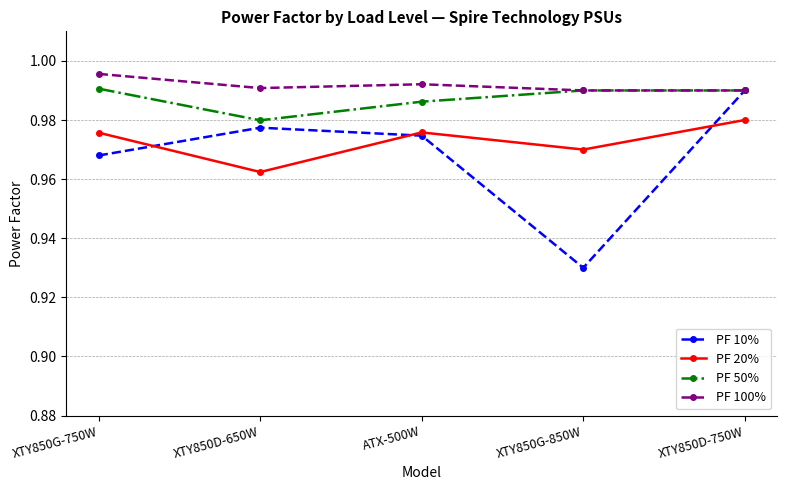

Which category has the highest value across all series?

XTY850G-750W